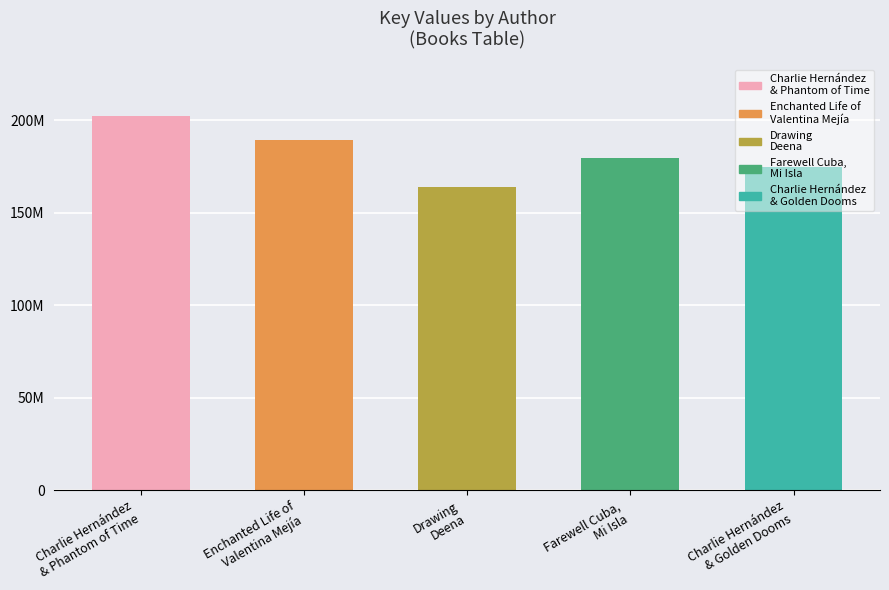

What is the difference between the maximum and minimum values?

38449359